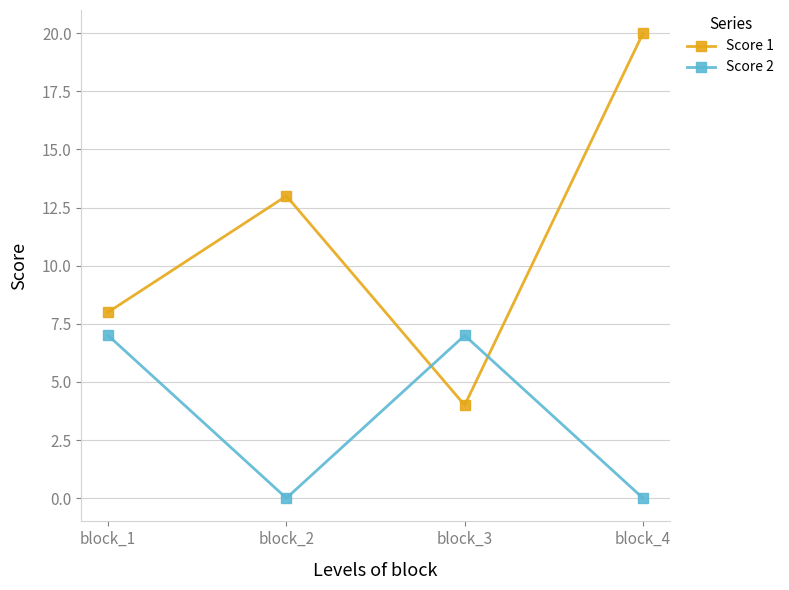

Rank the categories by Score 1 value from highest to lowest.

block_4, block_2, block_1, block_3